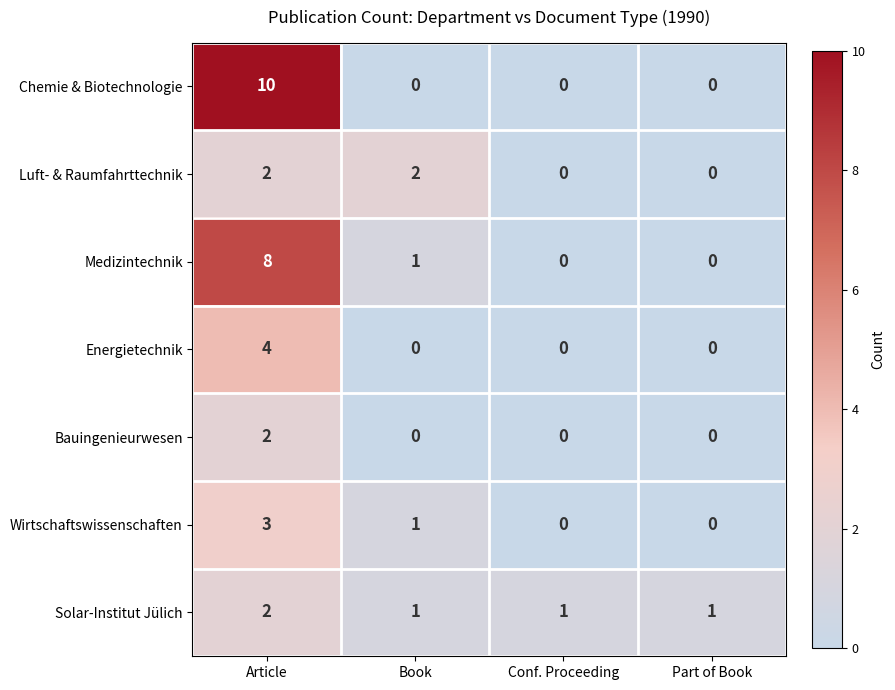

True or false: Luft- & Raumfahrttechnik has a value of 2 at Article.

True